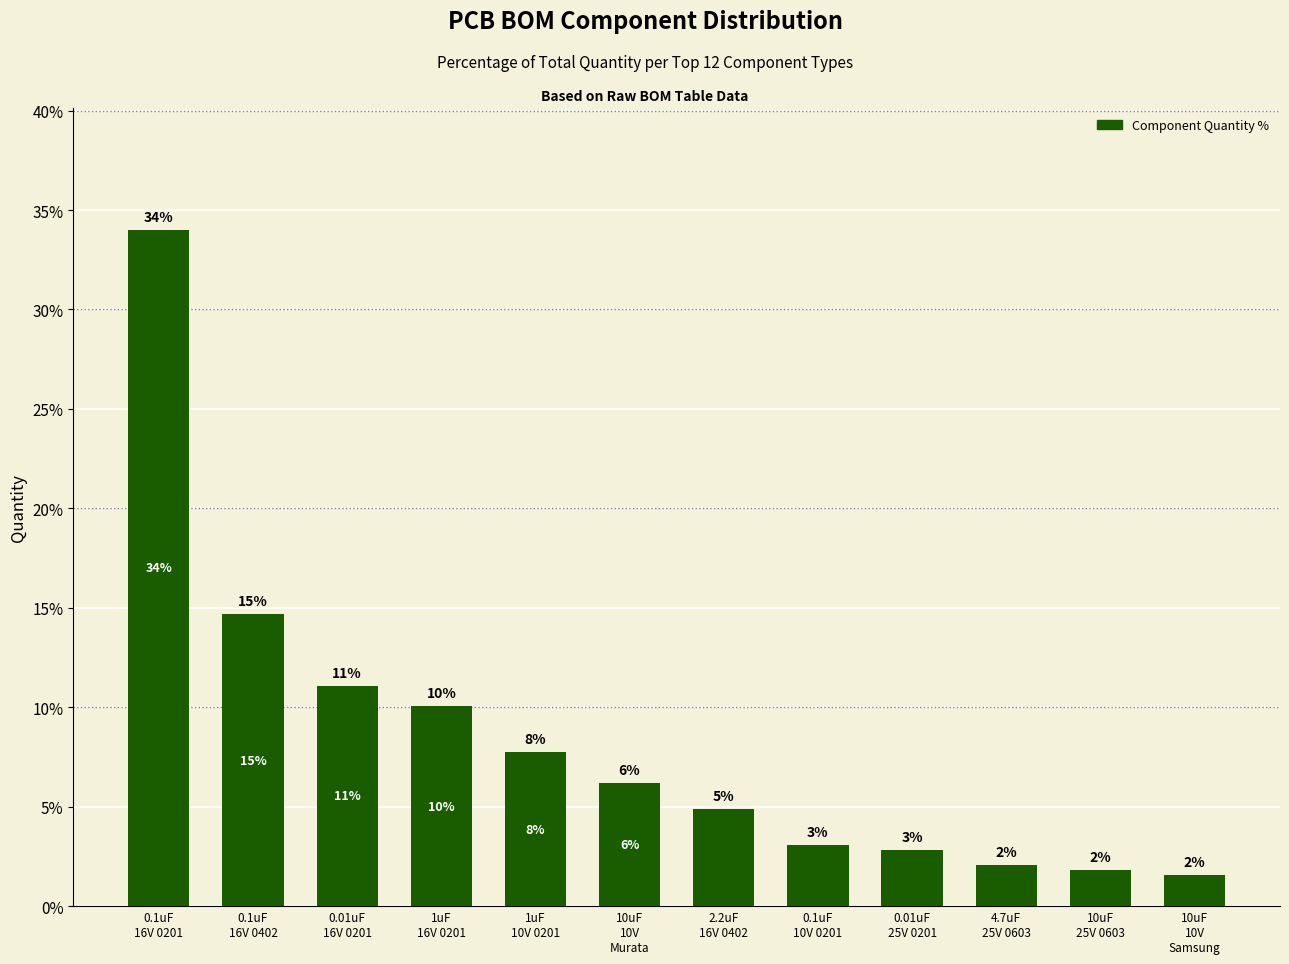

Approximately how many times larger is the value at 1uF
10V 0201 compared to 4.7uF
25V 0603?

3.8